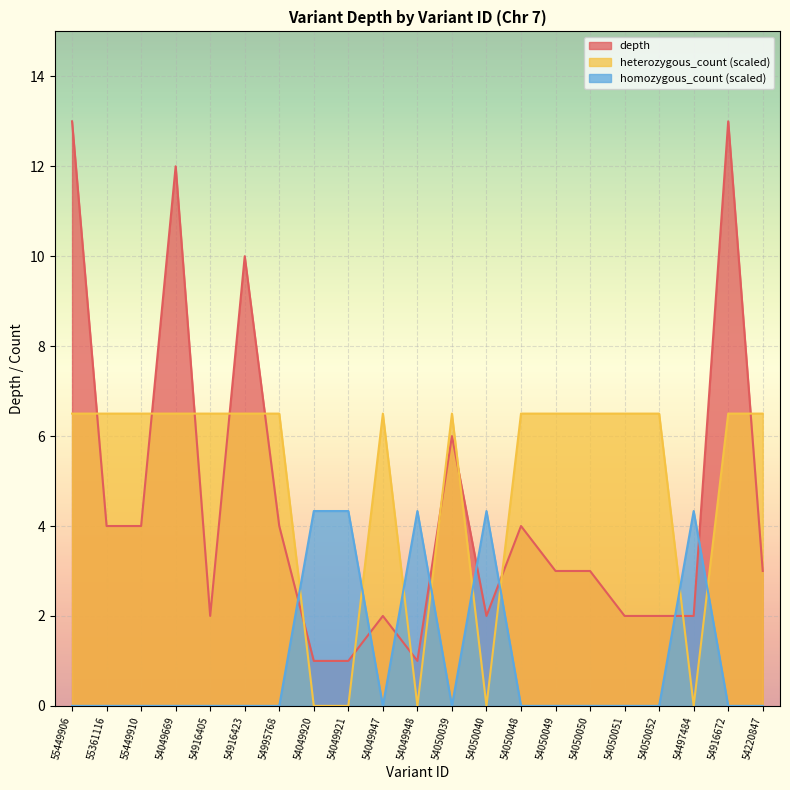

At how many categories does at least one series exceed 5?

16